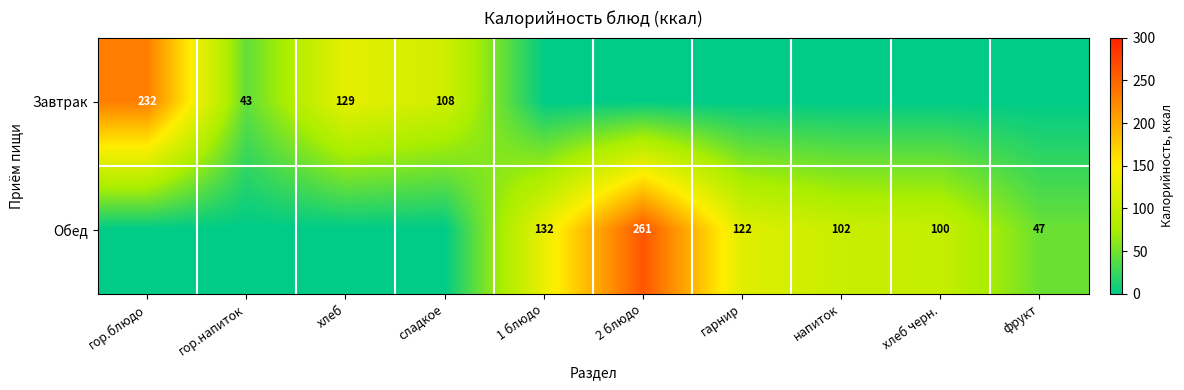

True or false: Обед has a value of 376 at 2 блюдо.

False